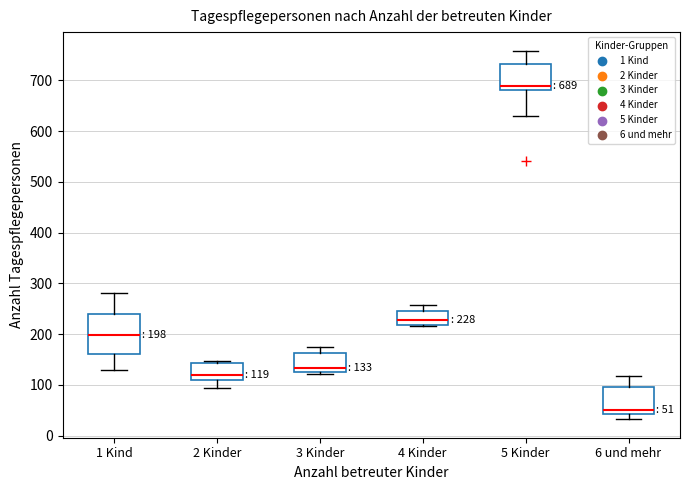

Comparing the boxes themselves (not the whiskers), which one is the tallest?

1 Kind